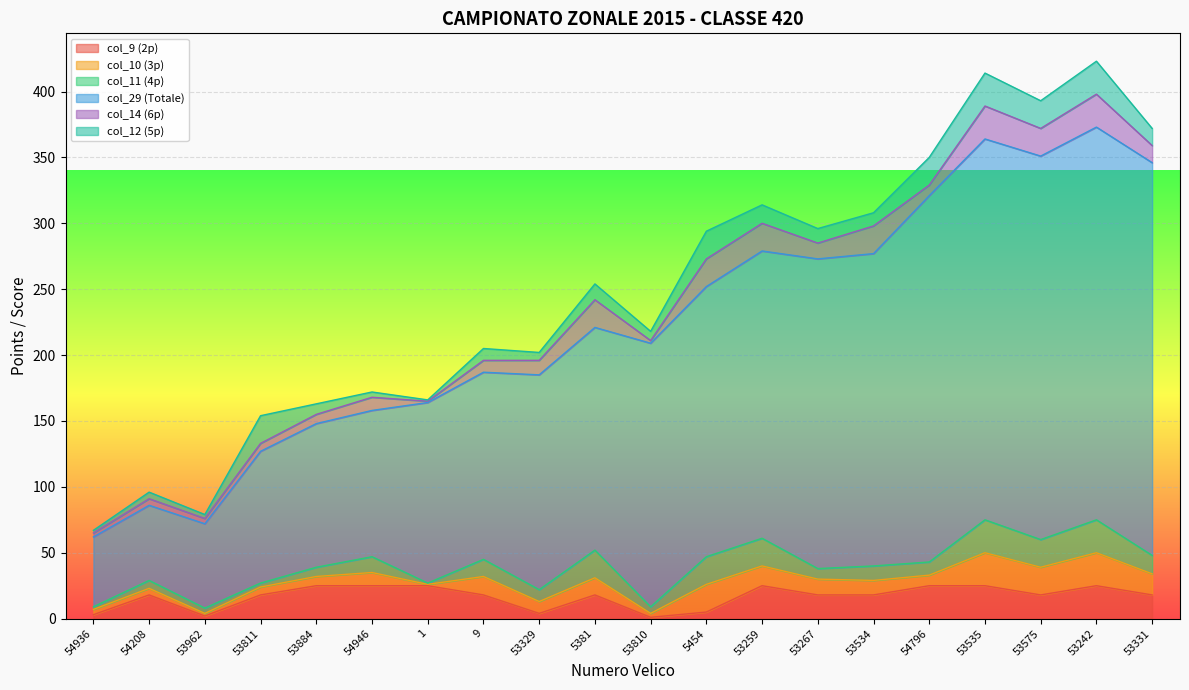

What is the difference between the col_9 (2p) values at 53884 and 5381?

7